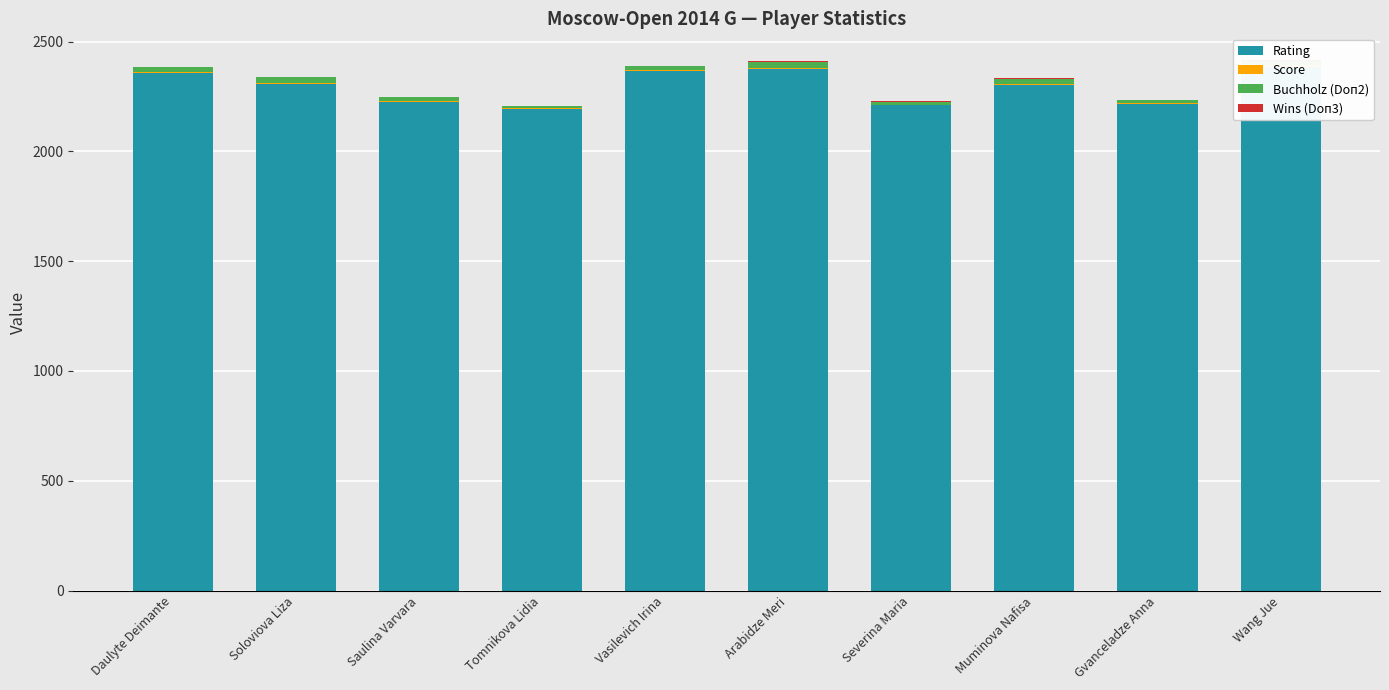

What is the total value across all series at Muminova Nafisa?

2334.5